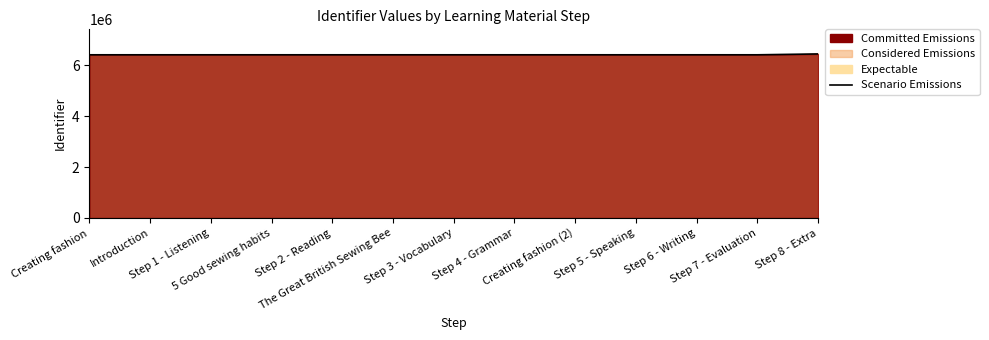

What is the label of the 7th point from the right?

Step 3 - Vocabulary